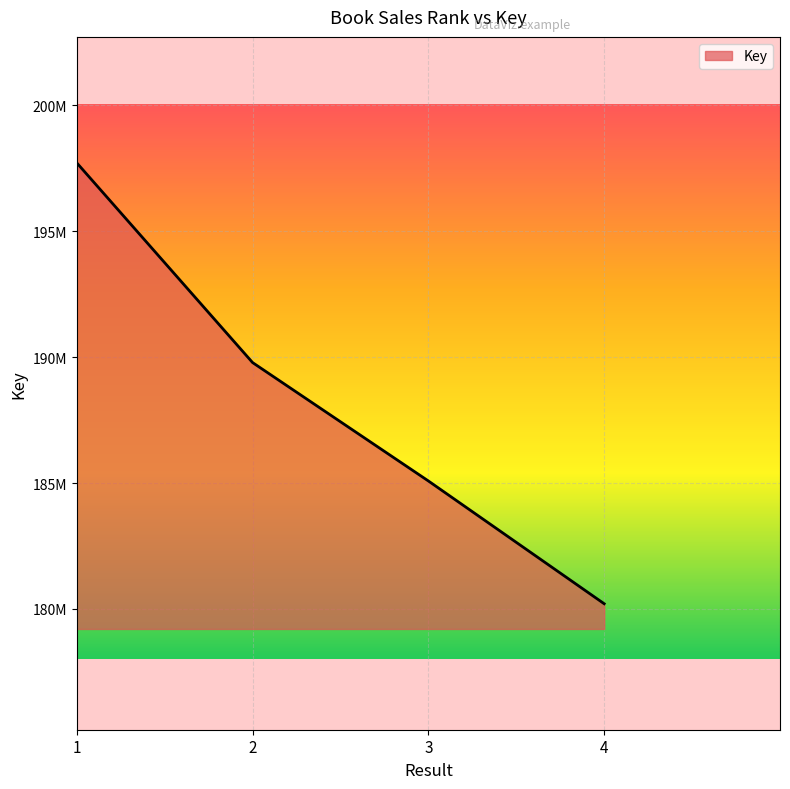

Does the chart display data point markers on the line(s)?

No